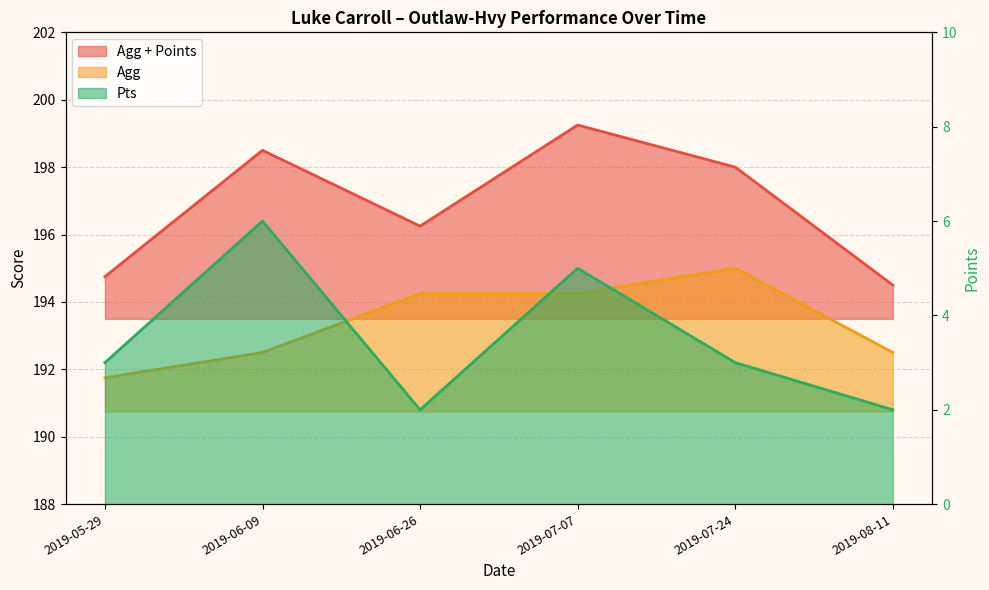

At which label is Agg closest to 193?

2019-06-09